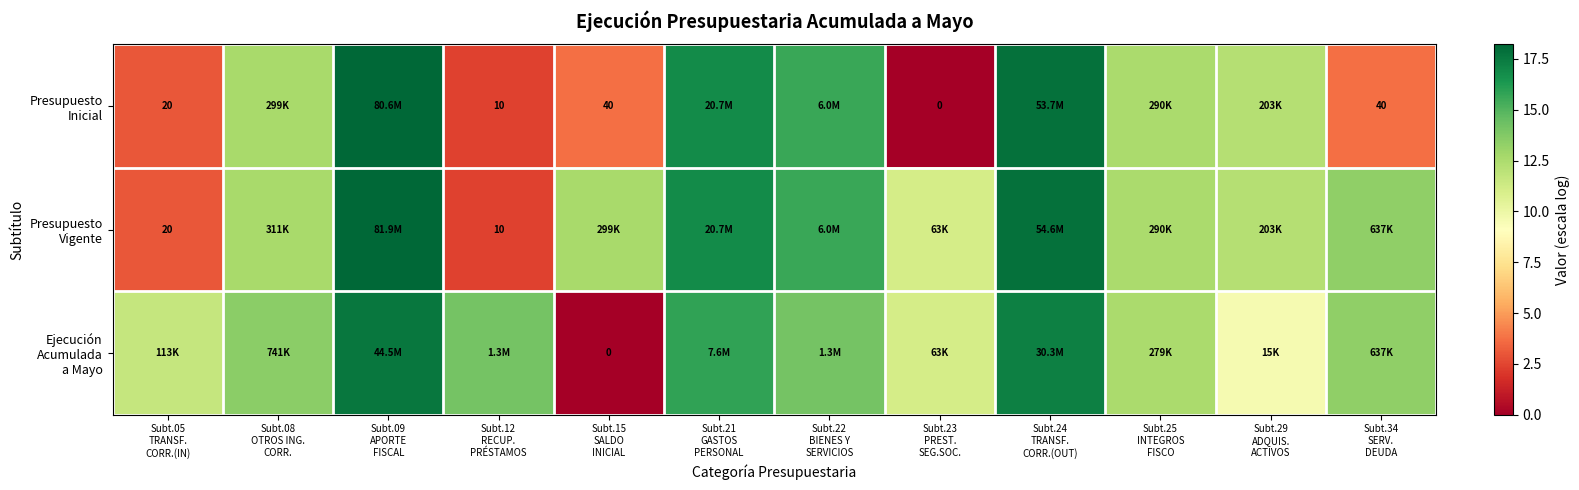

What is the difference between the maximum and minimum values in the Ejecución Acumulada a Mayo series?

17.6